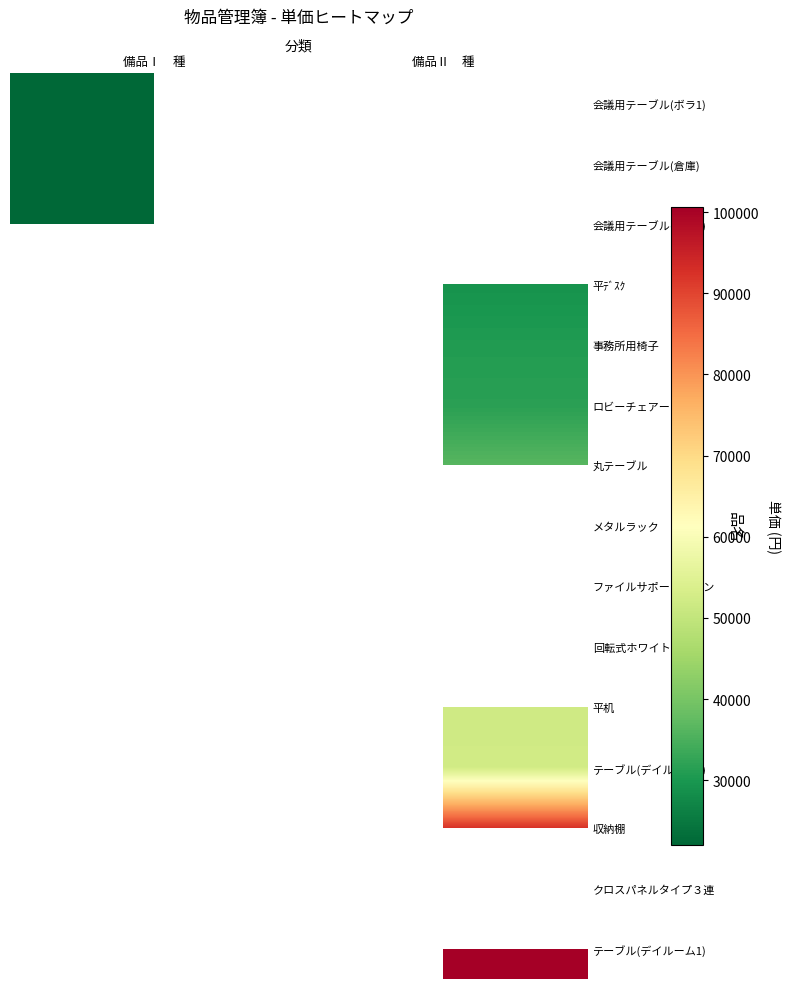

Which category has the highest value across all series?

備品Ⅱ　種